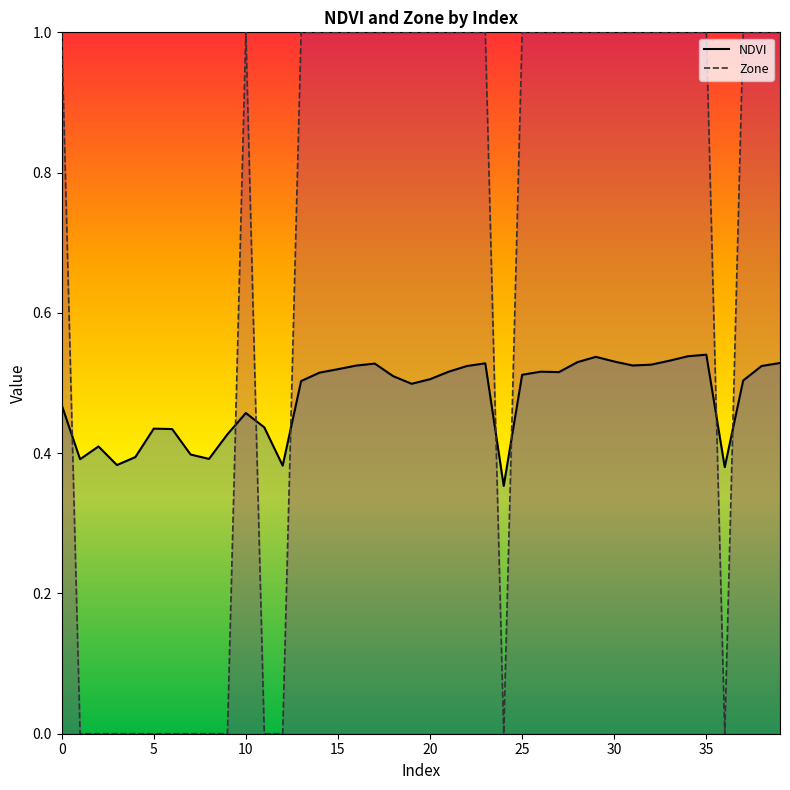

What is the total value across all series at 39?

1.5